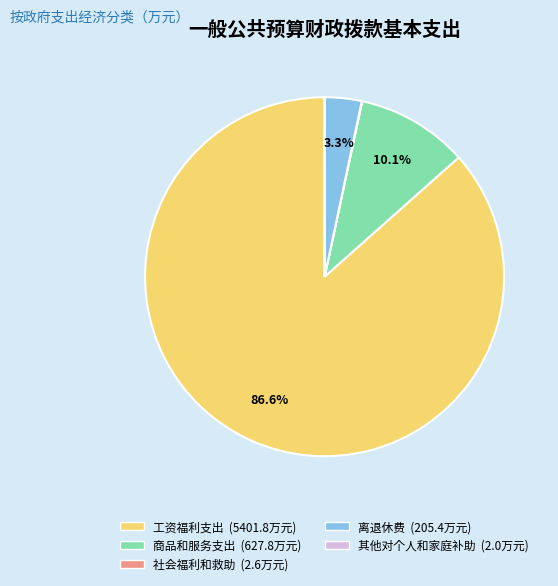

What percentage is NOT represented by 商品和服务支出?

89.9%